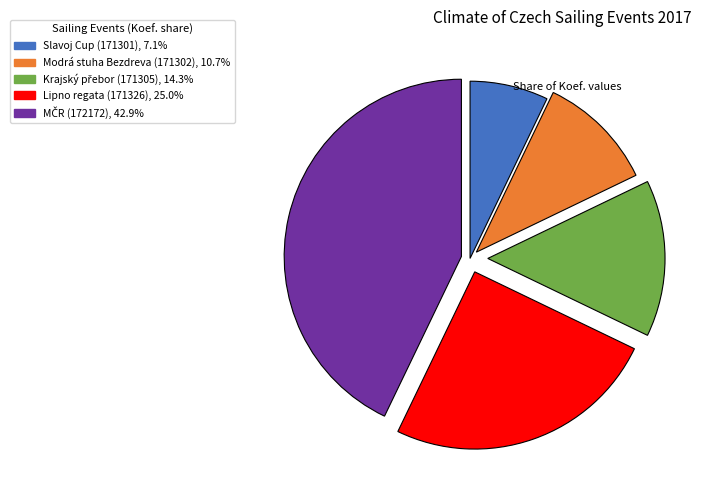

How many segments does this pie chart have?

5